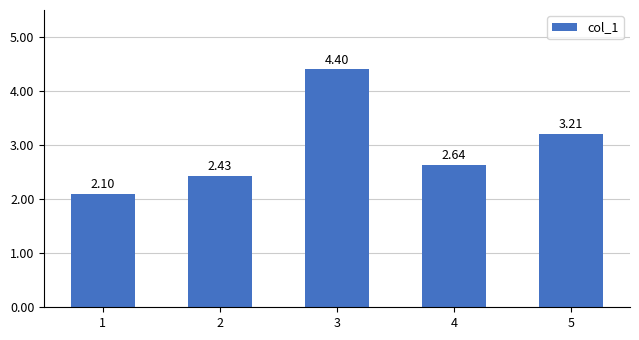

What is the sum of the values at 4 and 3?

7.0